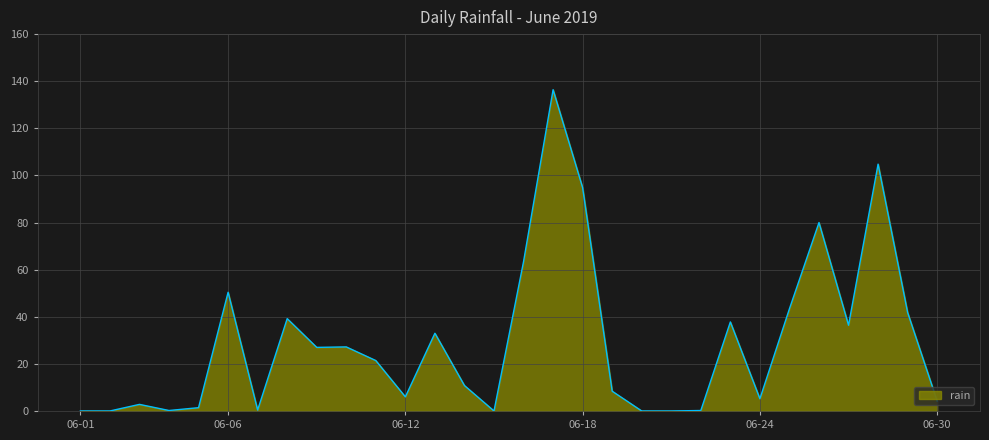

What is the greatest value displayed?

136.4